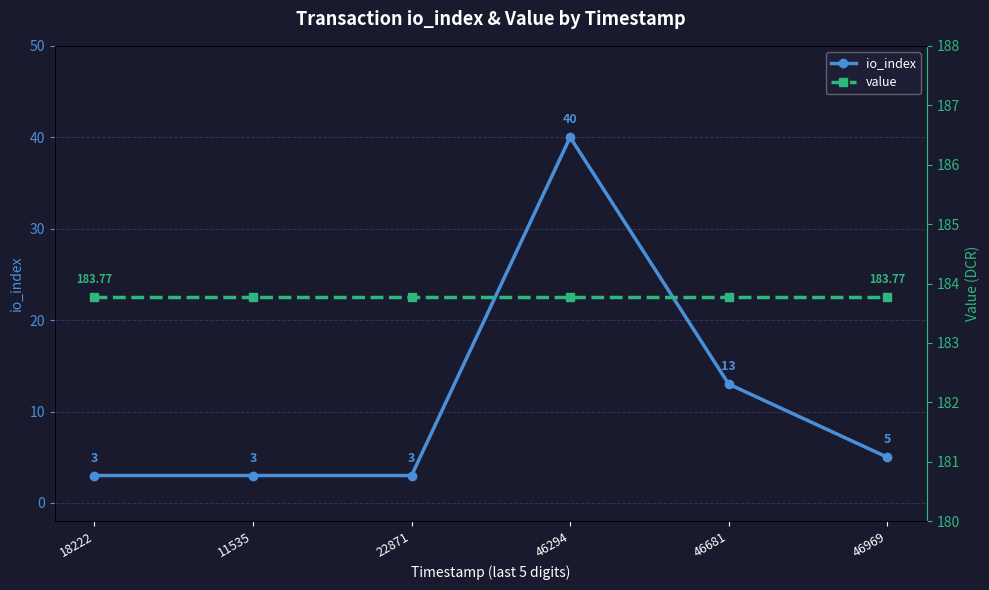

True or false: value has more than 0 points higher than both neighbors.

False